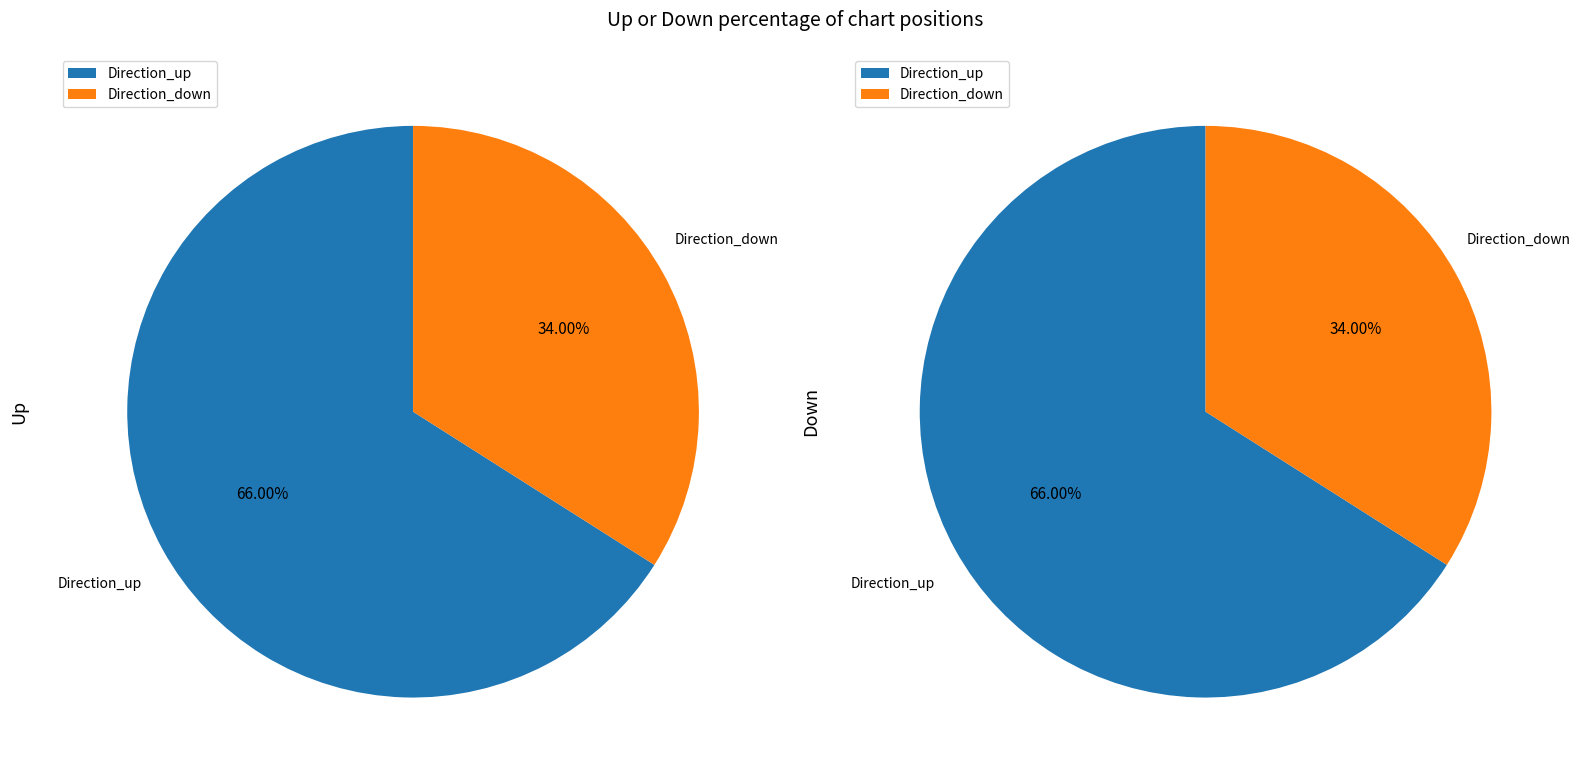

Is it true that up is 66% of the pie?

True